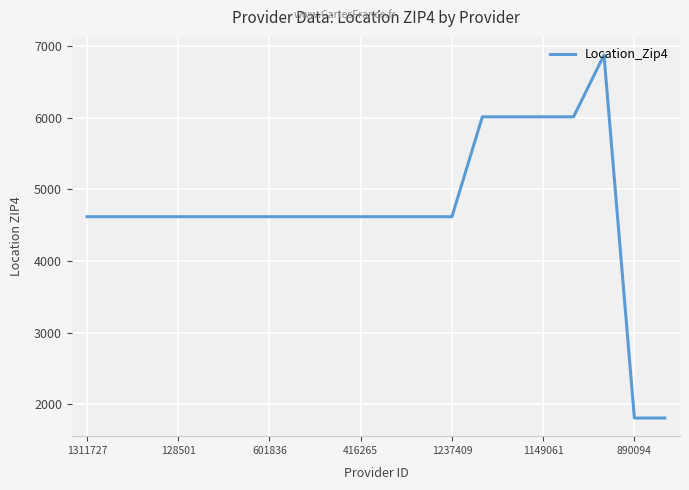

How many categories are shown in the chart?

20